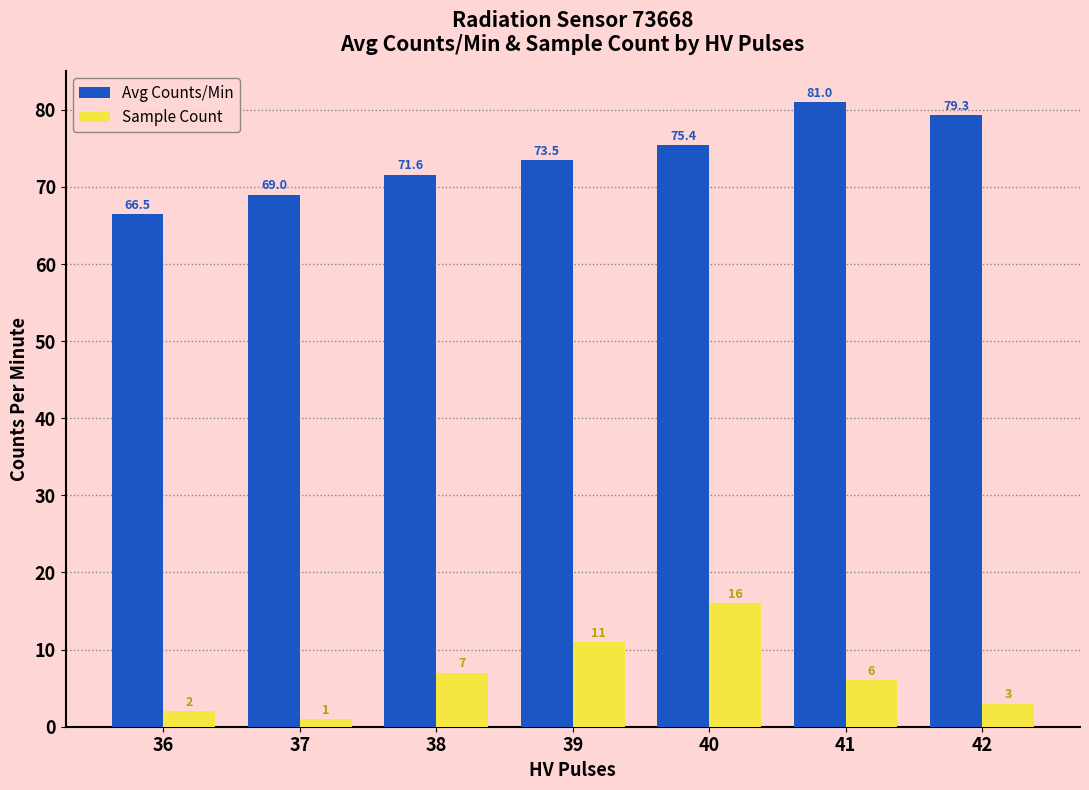

What is the difference between the maximum and minimum values in the Avg Counts/Min series?

14.5